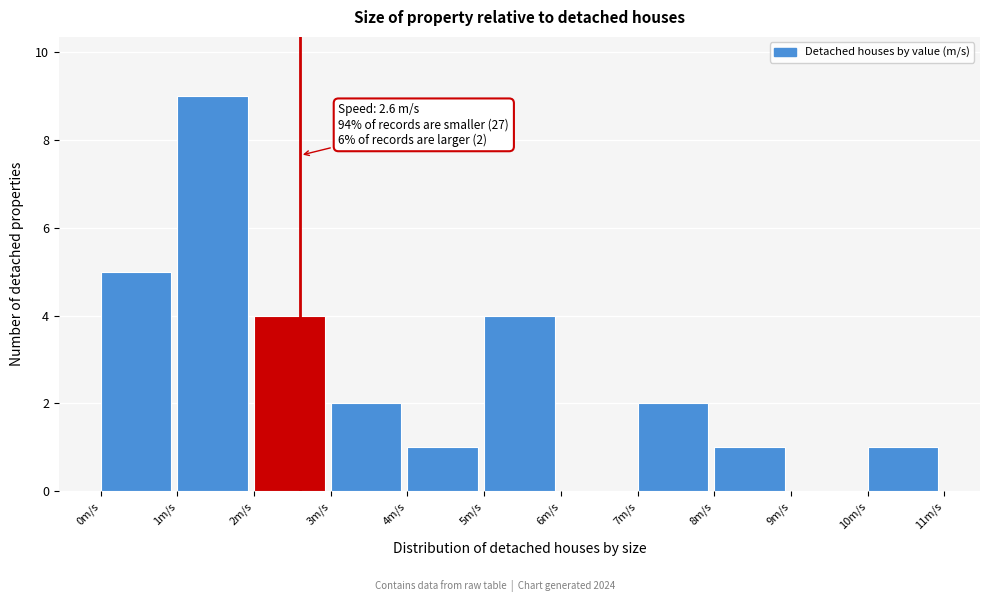

Over which range of the x-axis is the bar tallest?

1 to 2